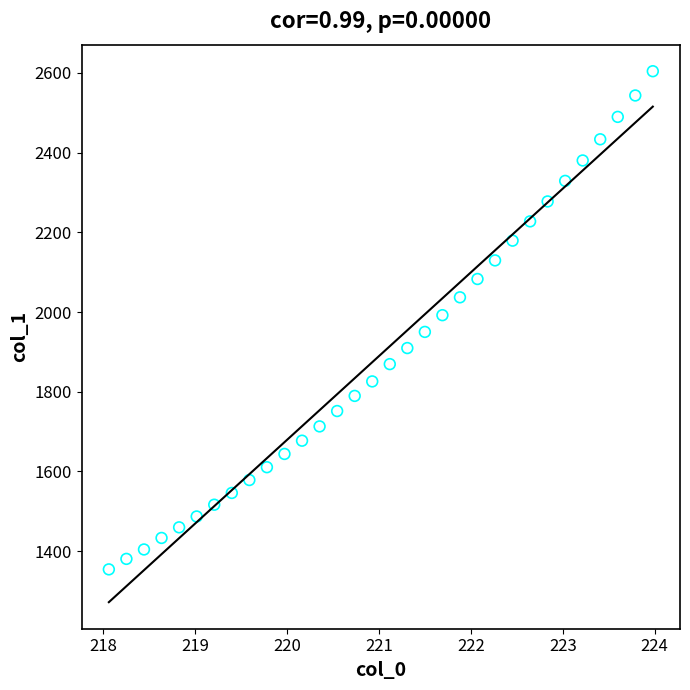

What is the range of Y values (max minus min)?

1250.0